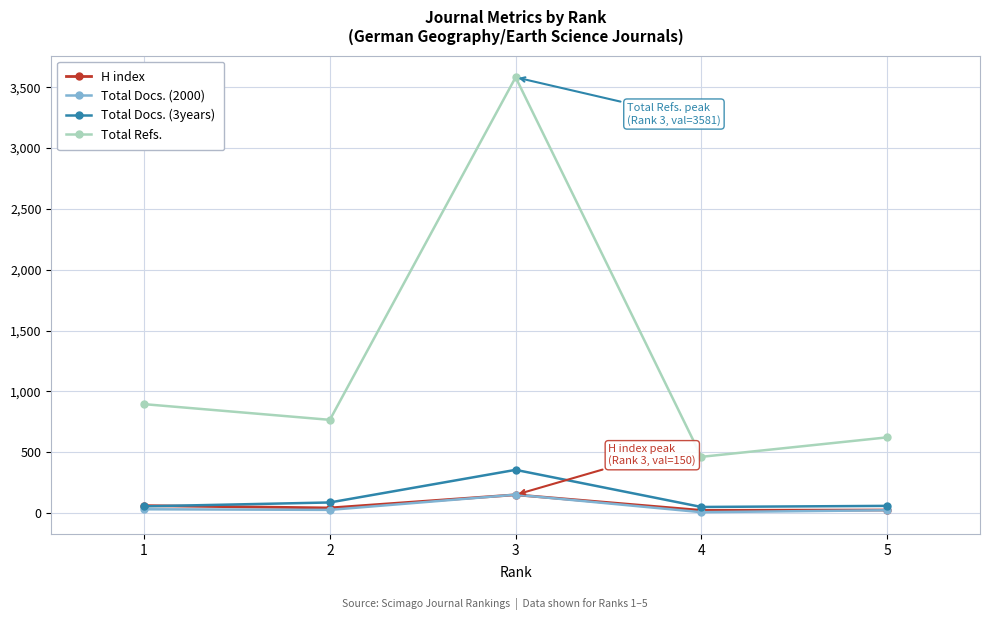

What is the difference between the H index values at 2 and 4?

20